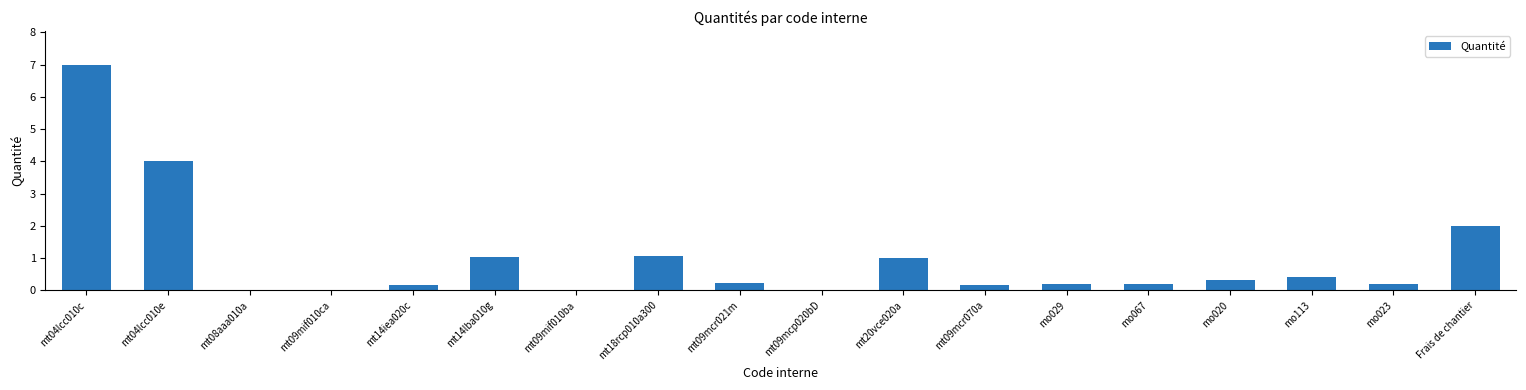

What is the change in value from mt14iea020c to mo020?

+0.2